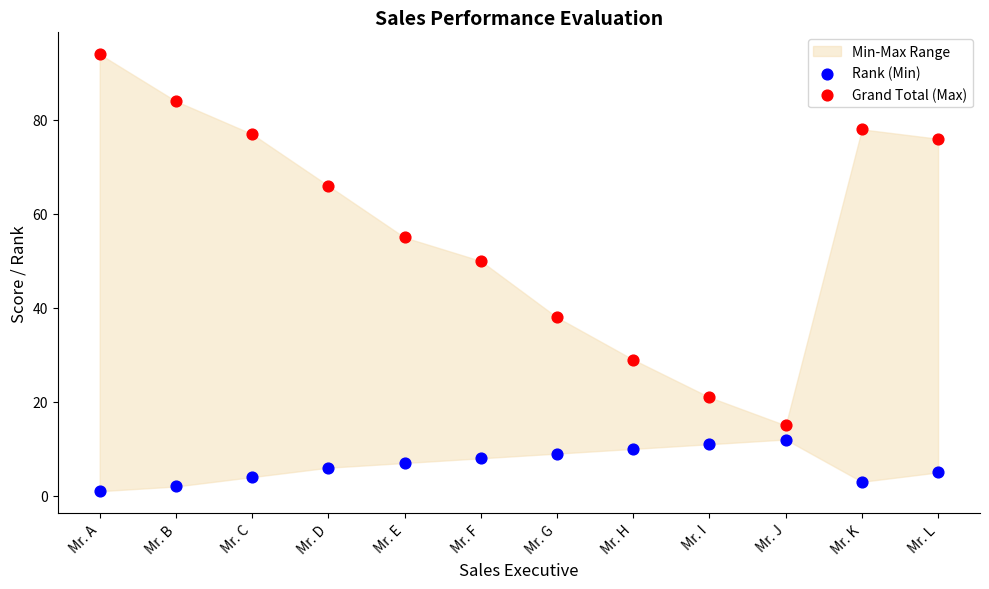

Which series contains the highest Y value?

Grand Total (Max)